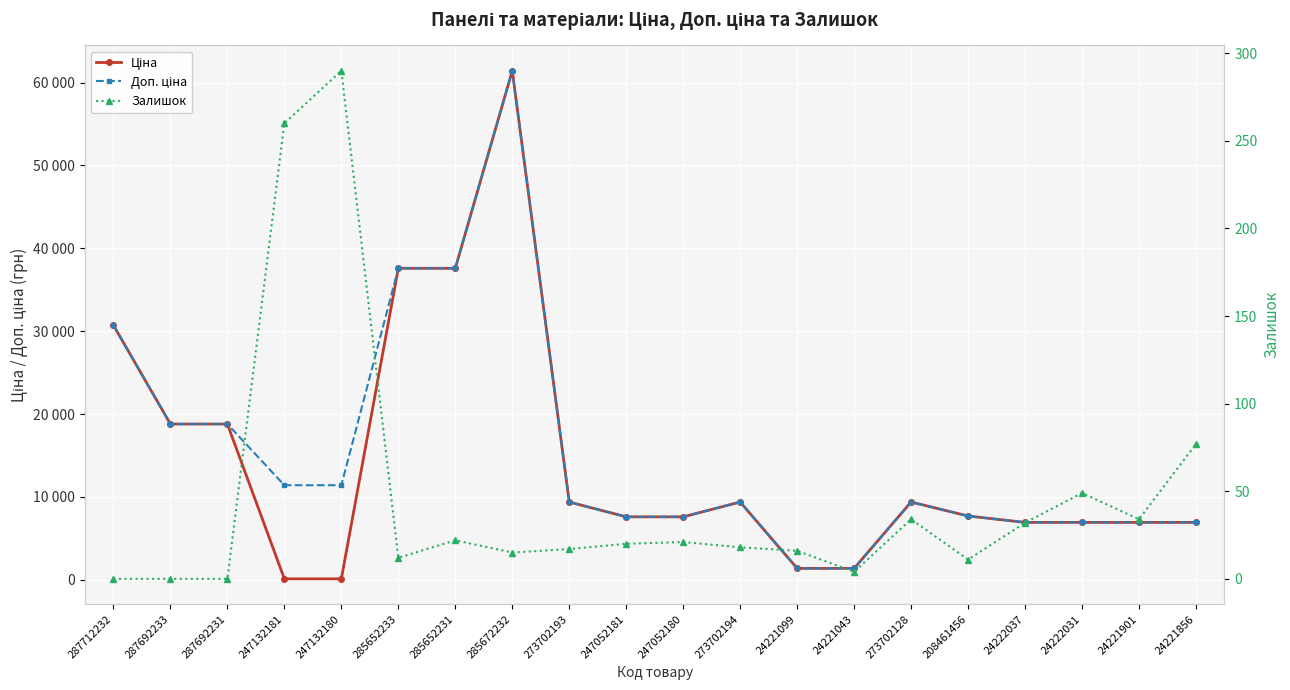

Which series changed the most between 247132180 and 24222031?

Ціна